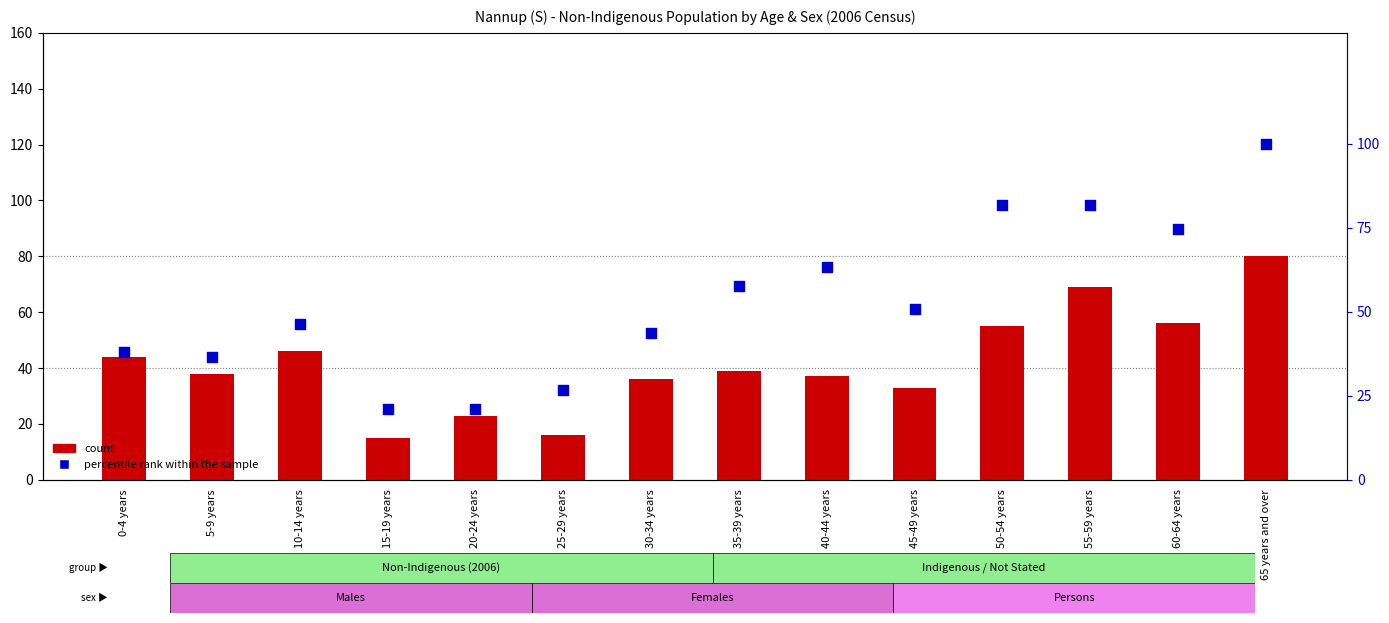

What are all the series names shown in the legend?

count, percentile rank within the sample